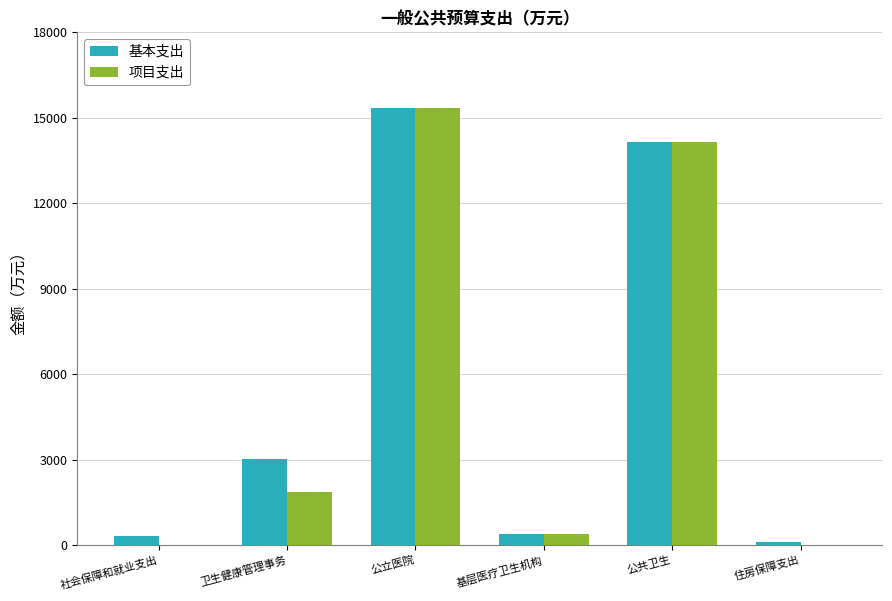

Is it true that 基本支出 equals 1388.9 at 卫生健康管理事务?

False